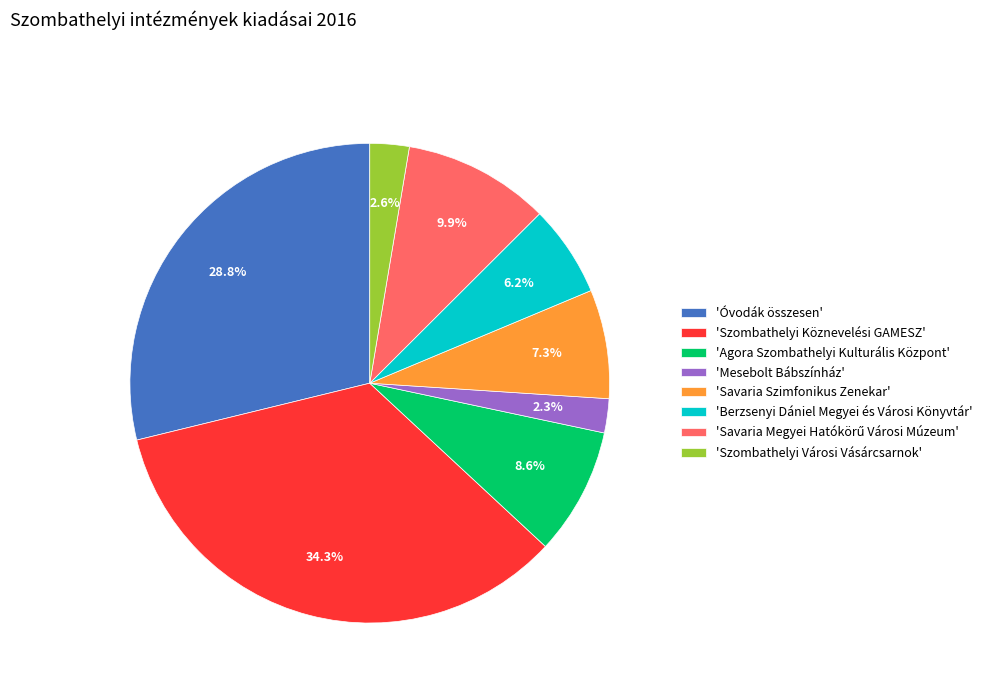

Does any single category account for the majority?

No